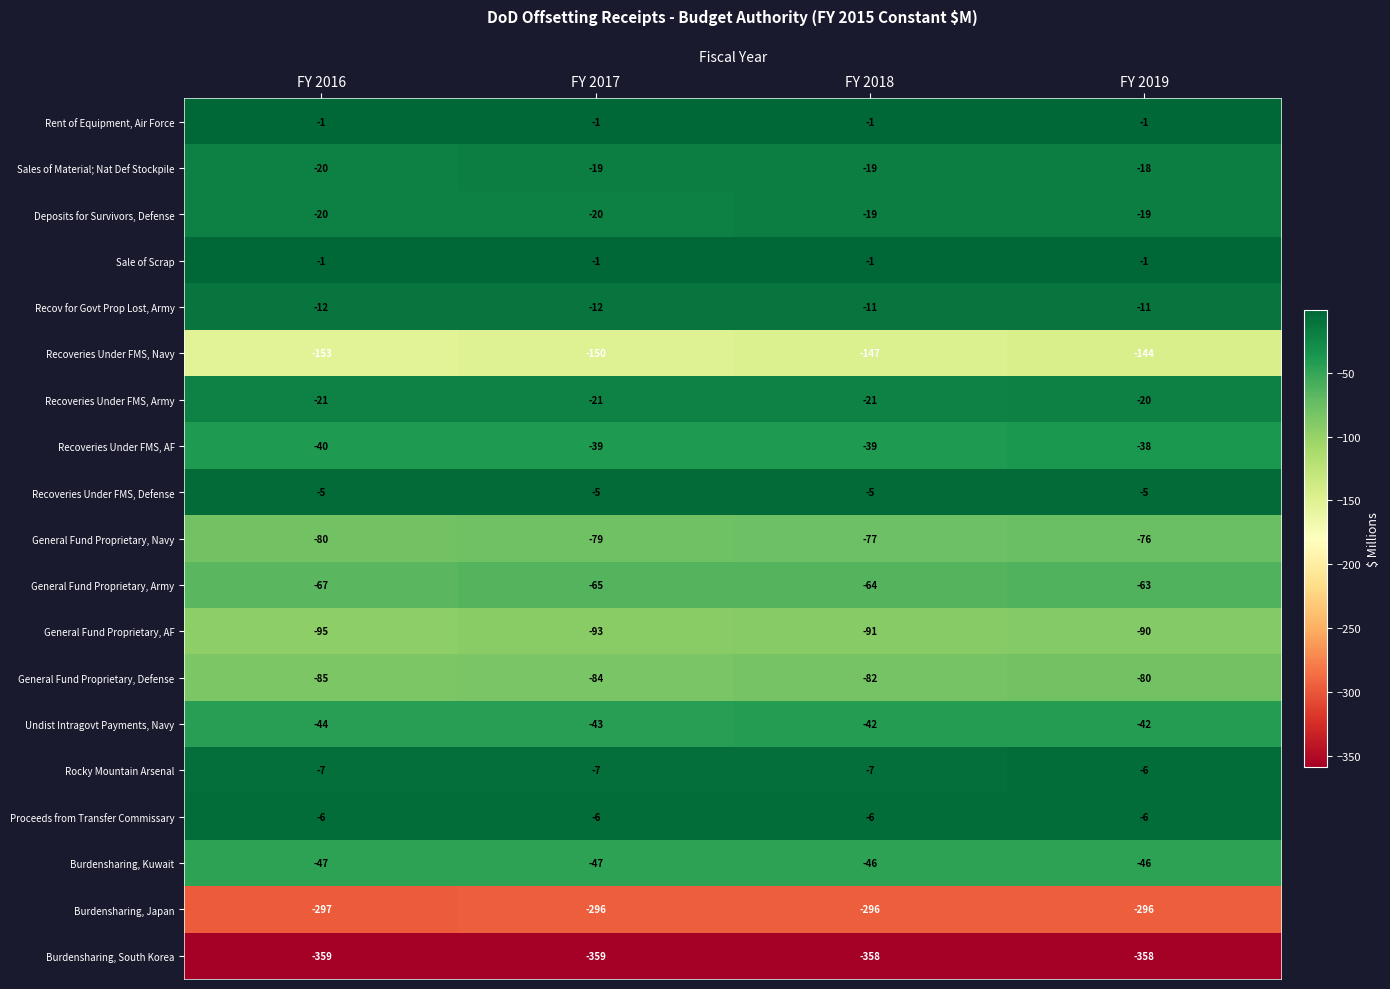

The value of General Fund Proprietary, Defense at FY 2017 is -84. True or false?

True